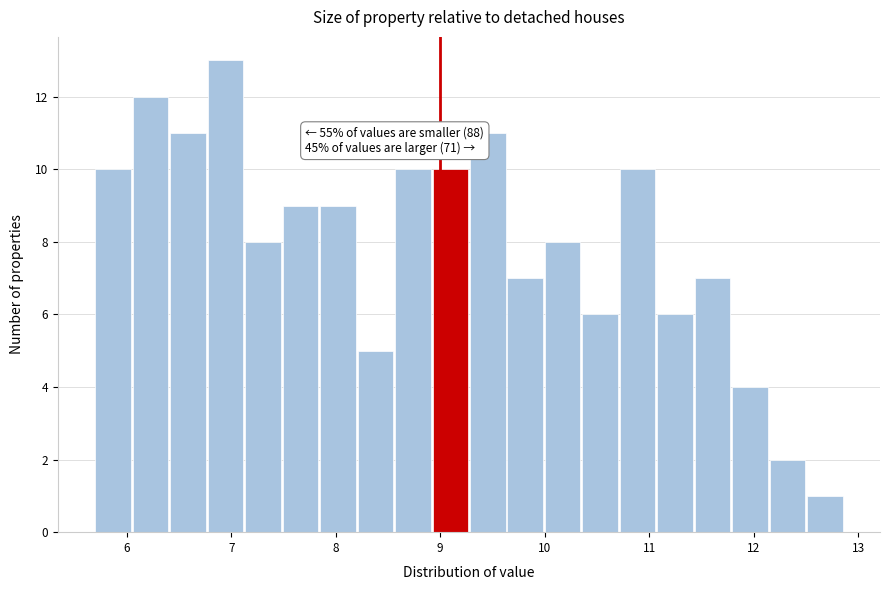

Read against the x-axis, roughly where is the centre of the tallest bar?

6.9